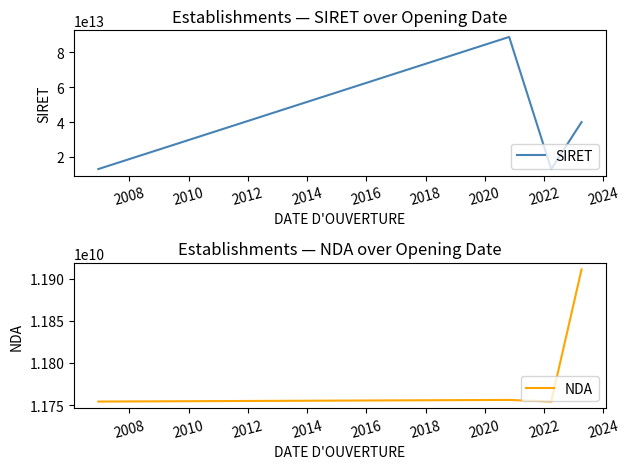

List the series in order of their overall mean, lowest first.

NDA, SIRET